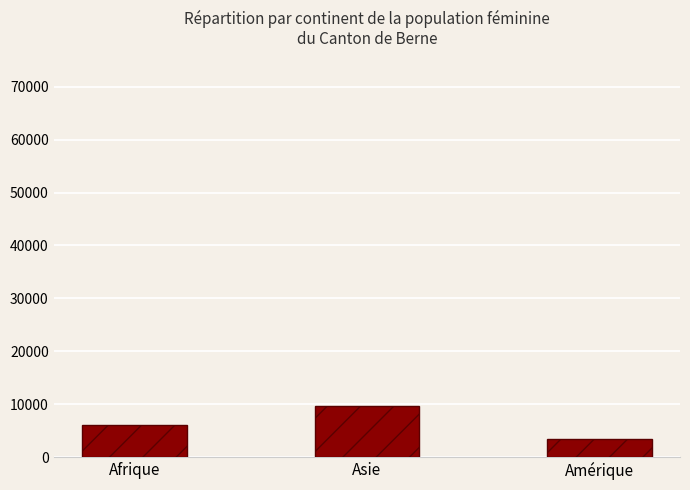

Which label corresponds to the largest value in the chart?

Asie